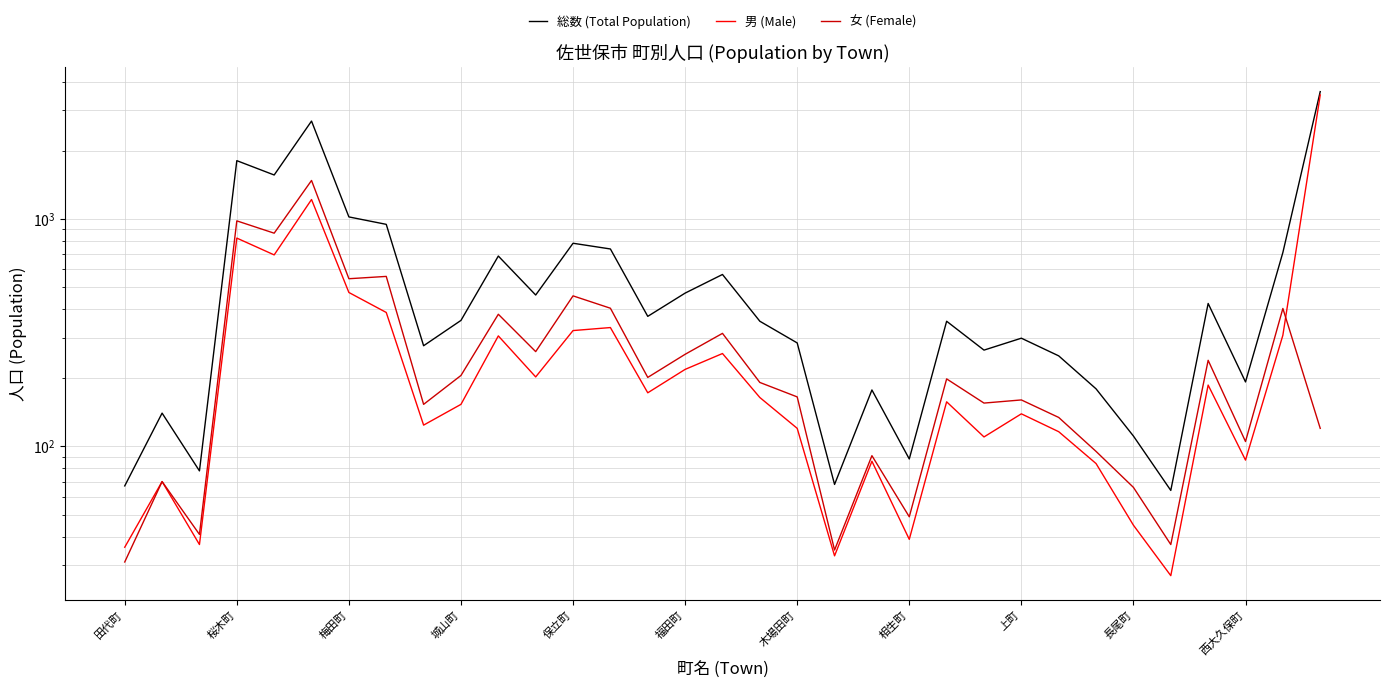

True or false: 男 (Male) and 総数 (Total Population) cross at least once.

False